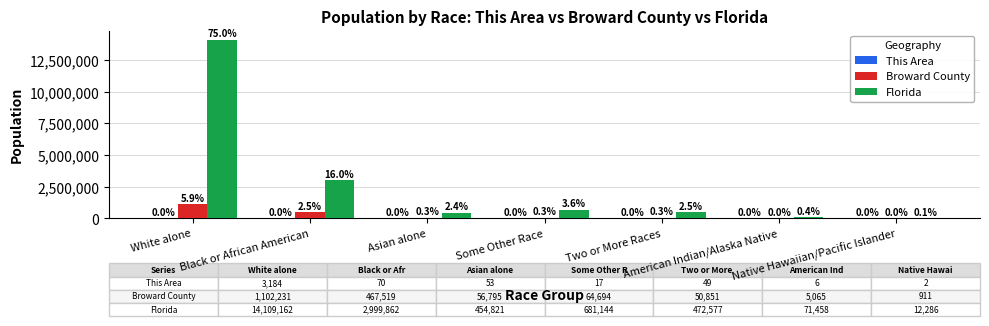

How many groups of bars are there?

7